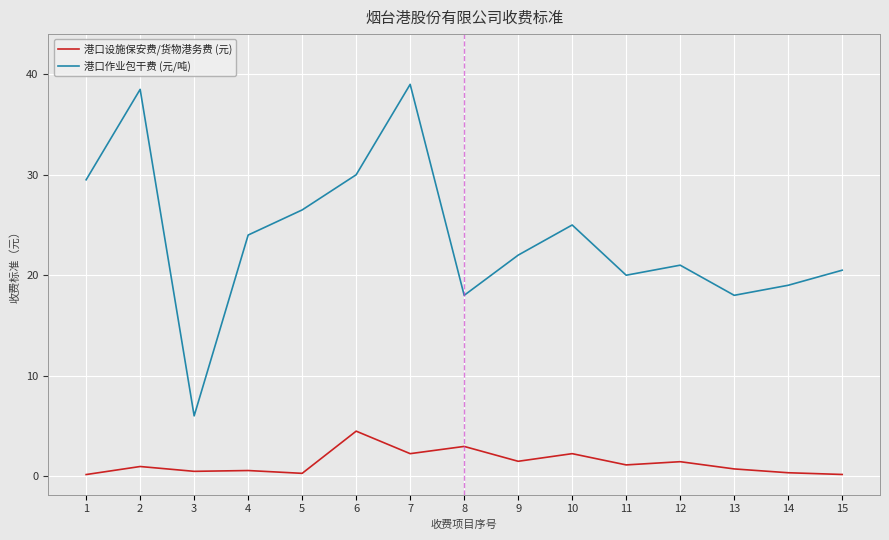

True or false: 港口设施保安费/货物港务费 (元) and 港口作业包干费 (元/吨) cross at least once.

False